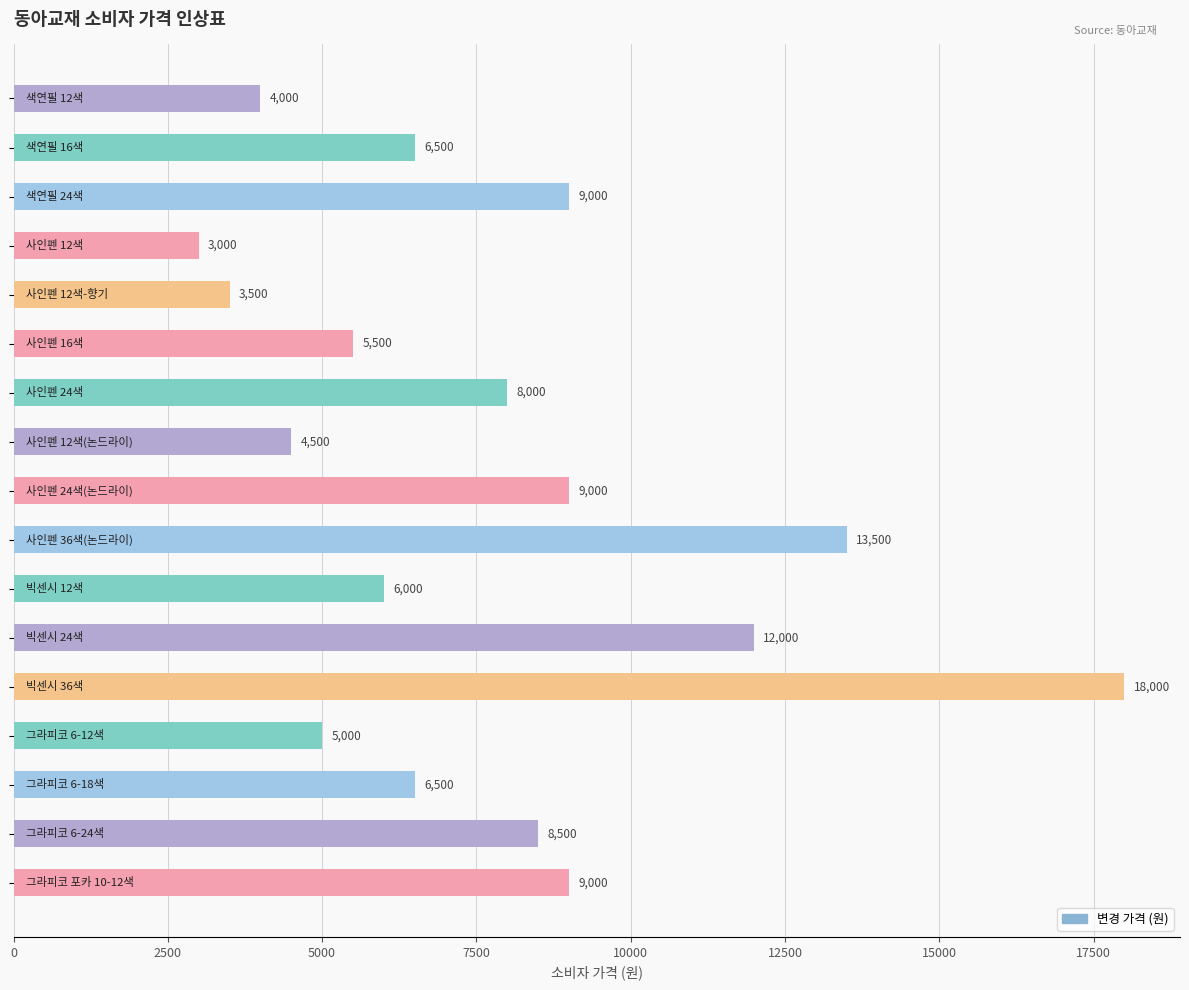

Reading top to bottom, transcribe all the data shown in this chart.

4000	6500	9000	3000	3500	5500	8000	4500	9000	13500	6000	12000	18000	5000	6500	8500	9000